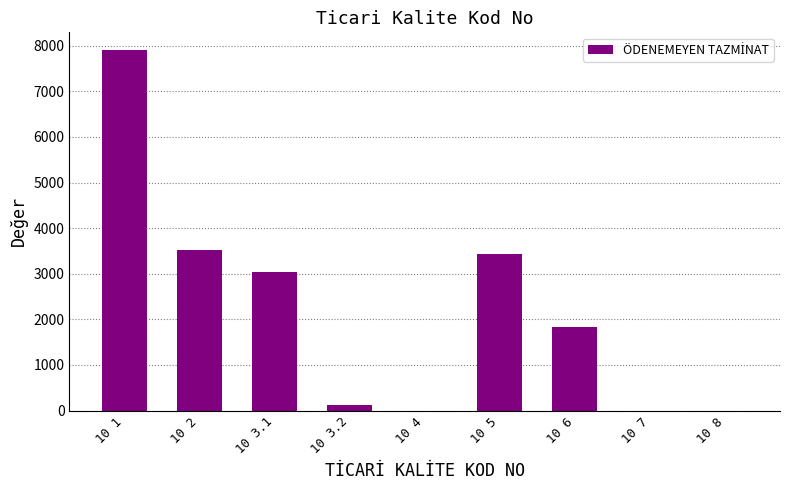

What is the change in value from 10 6 to 10 7?

-1822.5